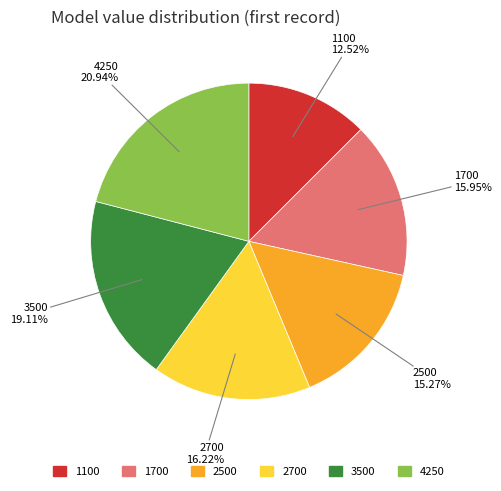

Does 1700 represent more than half of the total?

No